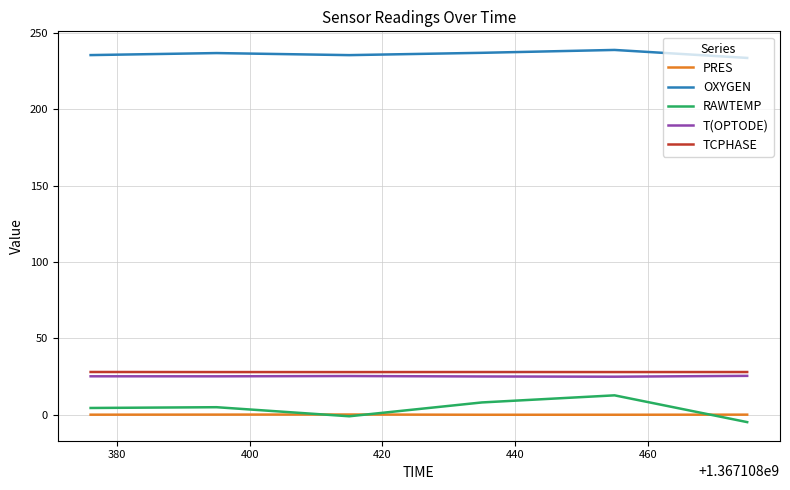

Which series has the largest range (max minus min)?

RAWTEMP